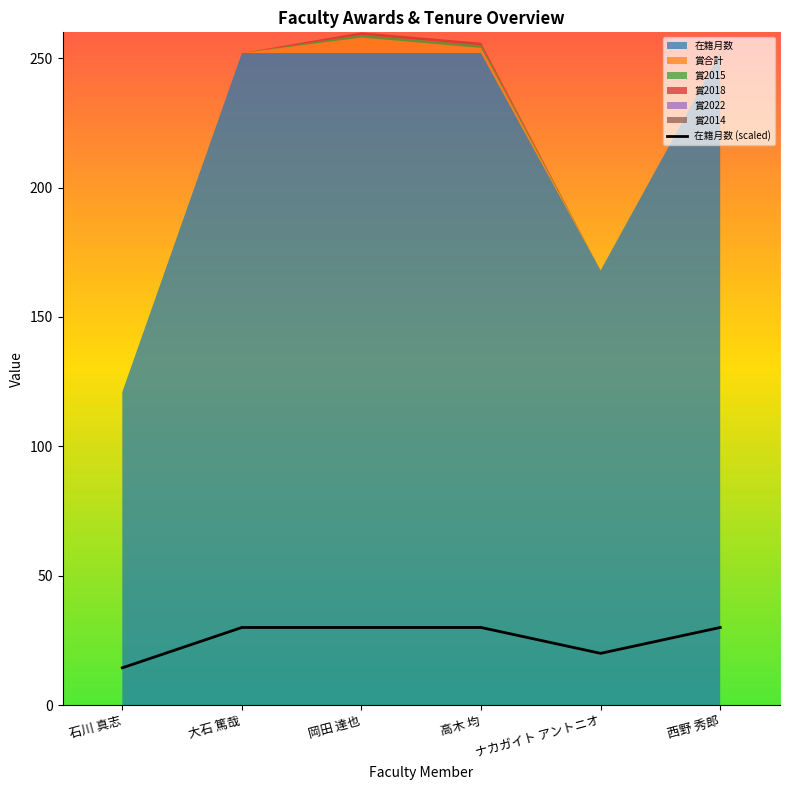

Rank the categories by value from lowest to highest.

石川 真志, ナカガイト アントニオ, 大石 篤哉, 岡田 達也, 高木 均, 西野 秀郎